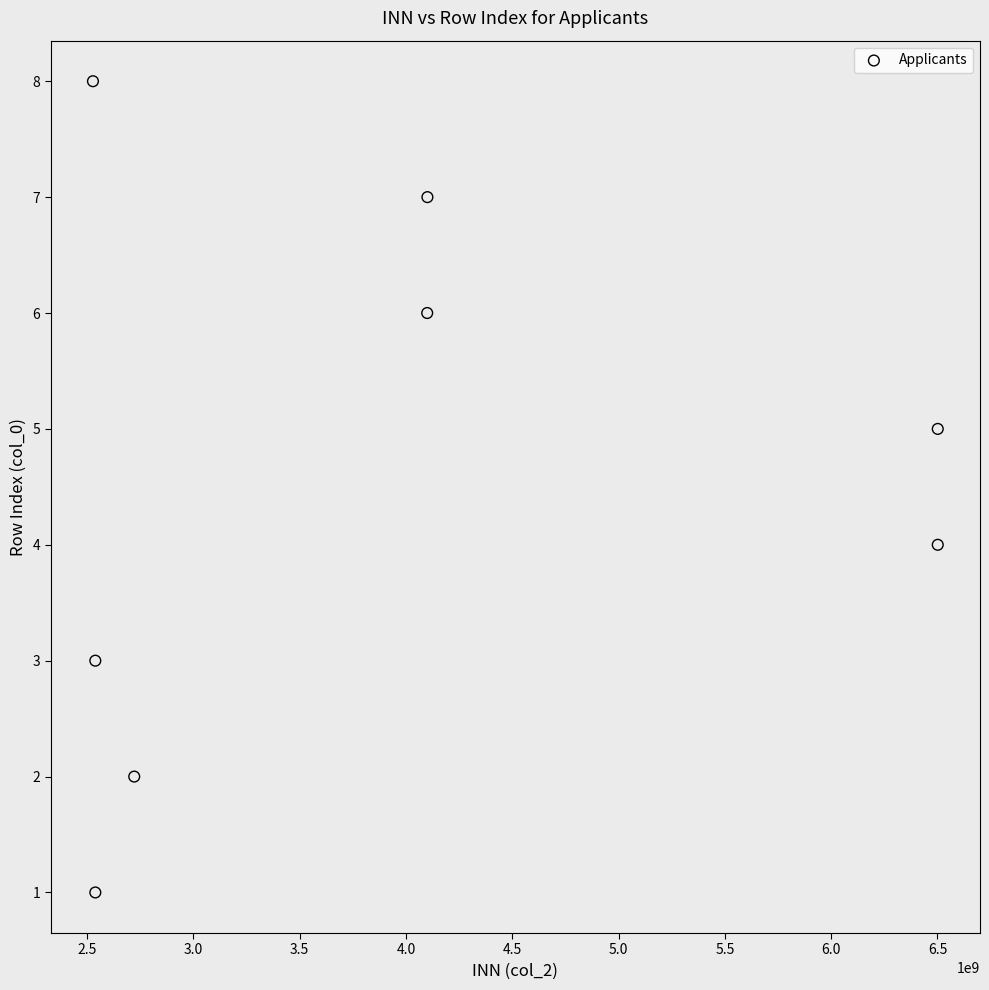

What is the average X value?

3941470519